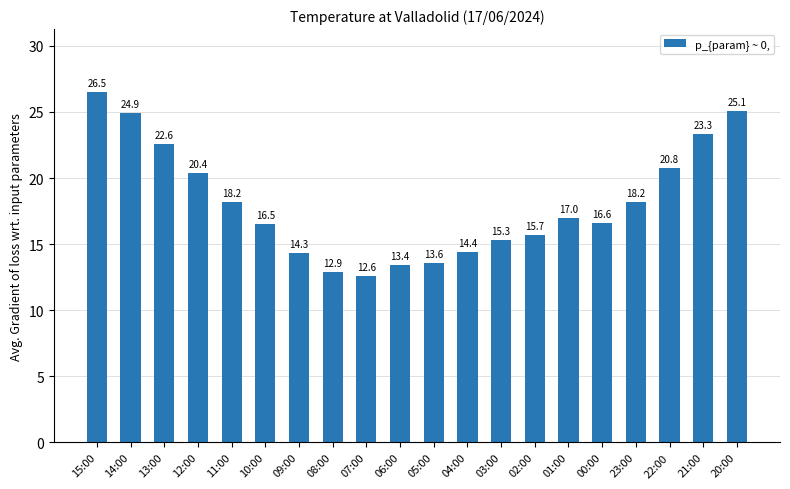

Reading right to left, what are all the values shown in this chart?

25.1	23.3	20.8	18.2	16.6	17.0	15.7	15.3	14.4	13.6	13.4	12.6	12.9	14.3	16.5	18.2	20.4	22.6	24.9	26.5